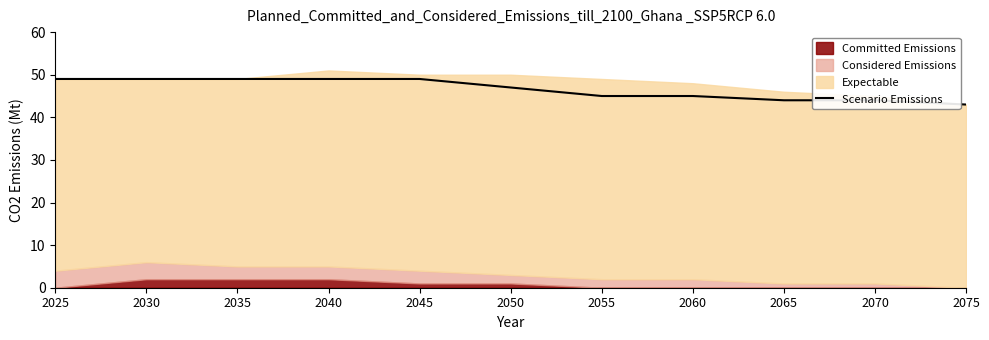

Reading right to left, transcribe all the data shown in this chart.

2075=43	2070=44	2065=44	2060=45	2055=45	2050=47	2045=49	2040=49	2035=49	2030=49	2025=49